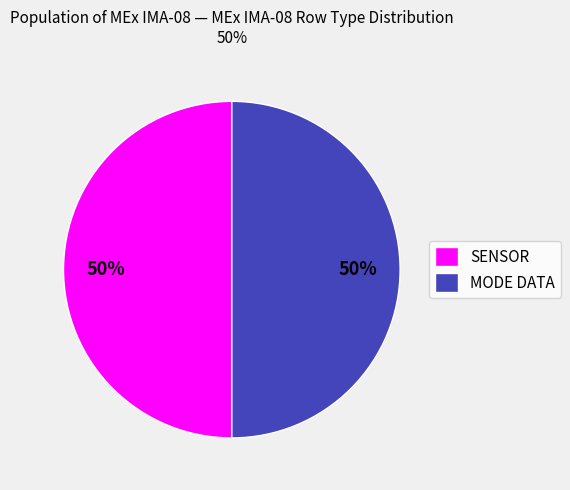

Approximately how many times larger is the value at MODE DATA compared to SENSOR?

1.0